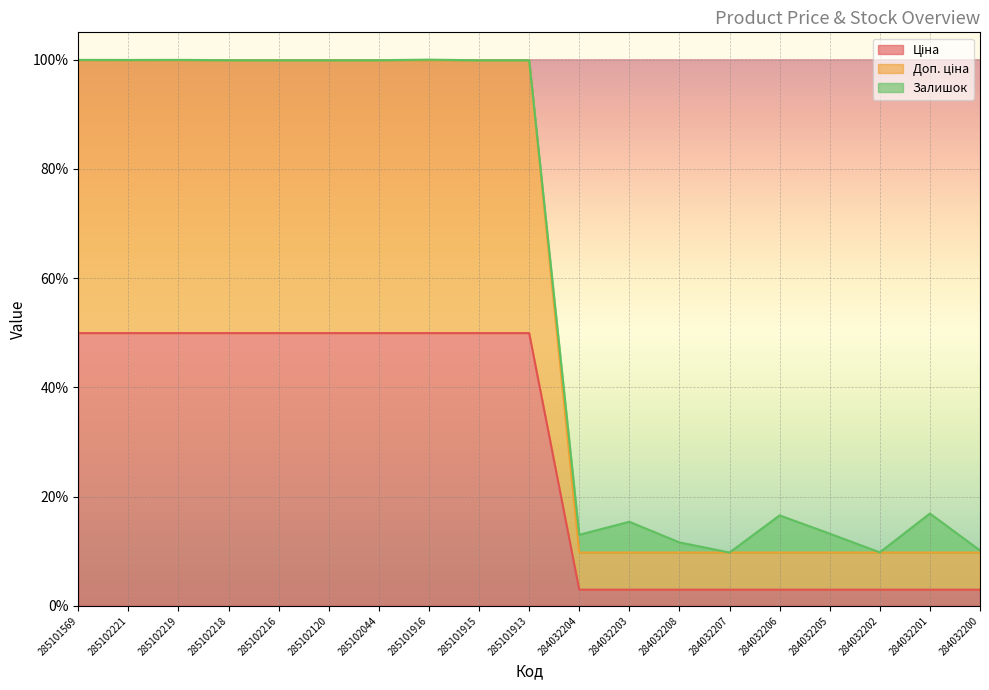

True or false: Ціна has more than 1 points higher than both neighbors.

False